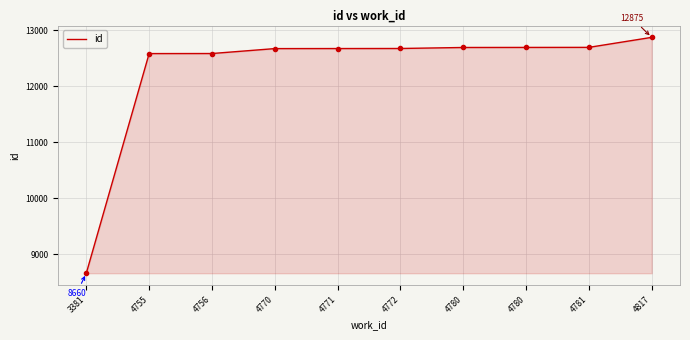

How many lines are shown in the chart?

1